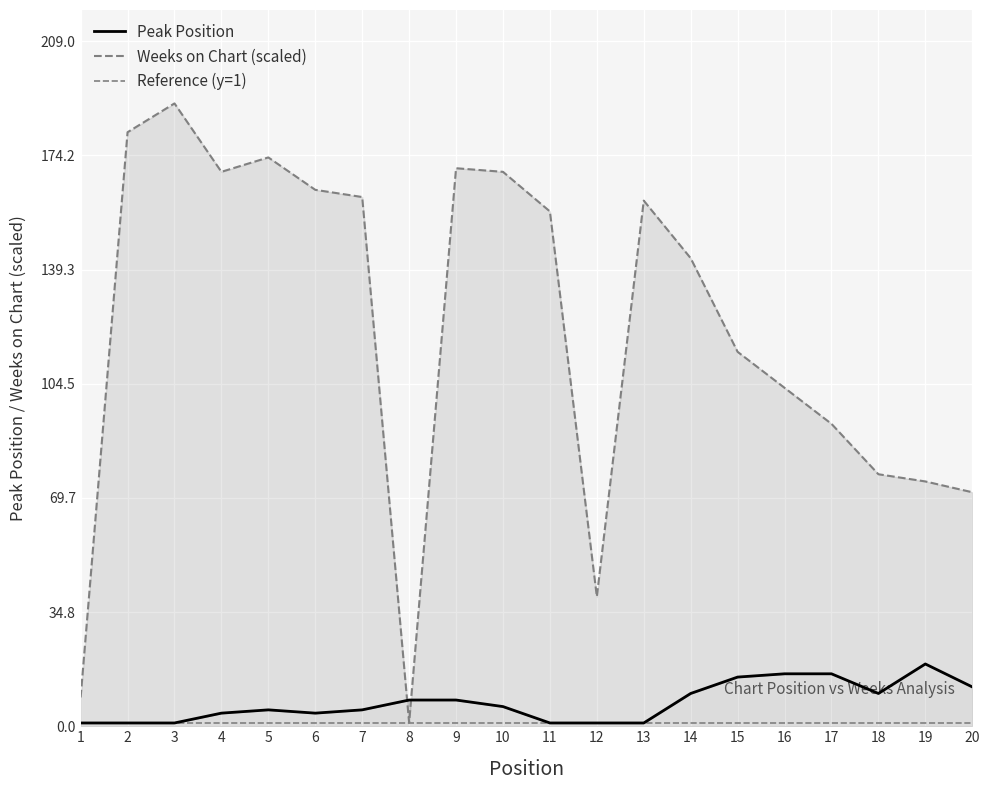

The Weeks on Chart series shows 318.1 at 3. True or false?

False